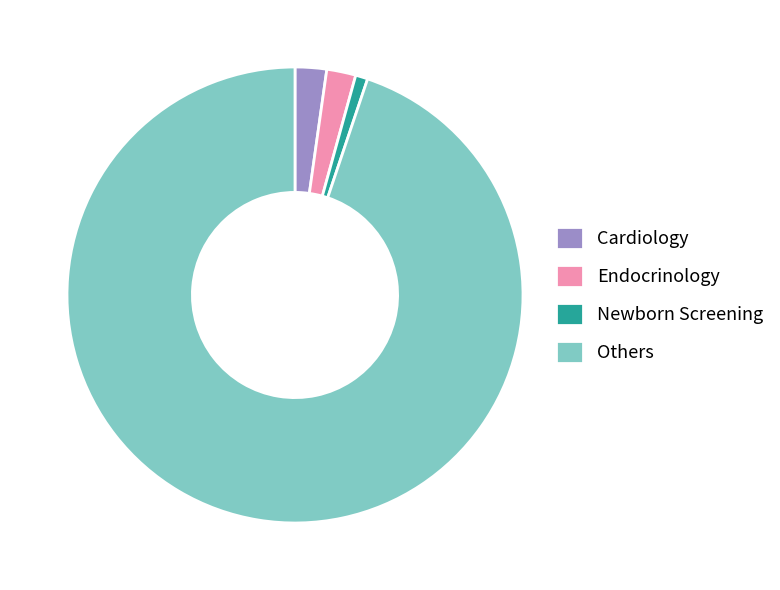

Is the sum of Newborn Screening and Endocrinology greater than half?

No